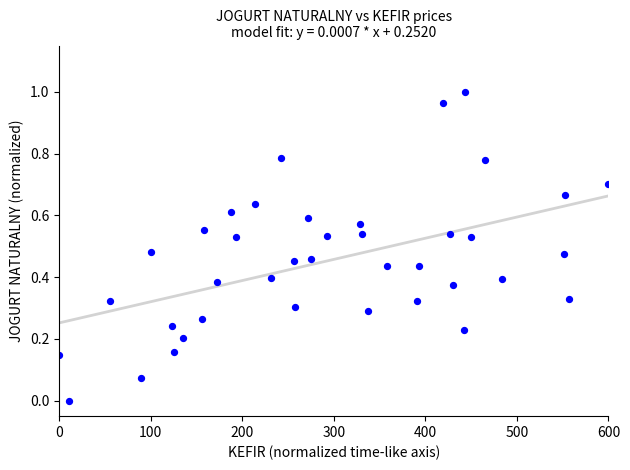

What is the range of X values (max minus min)?

600.0